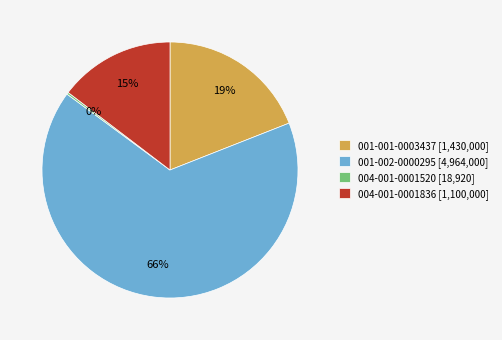

To the nearest percent, what is the average slice percentage?

25%